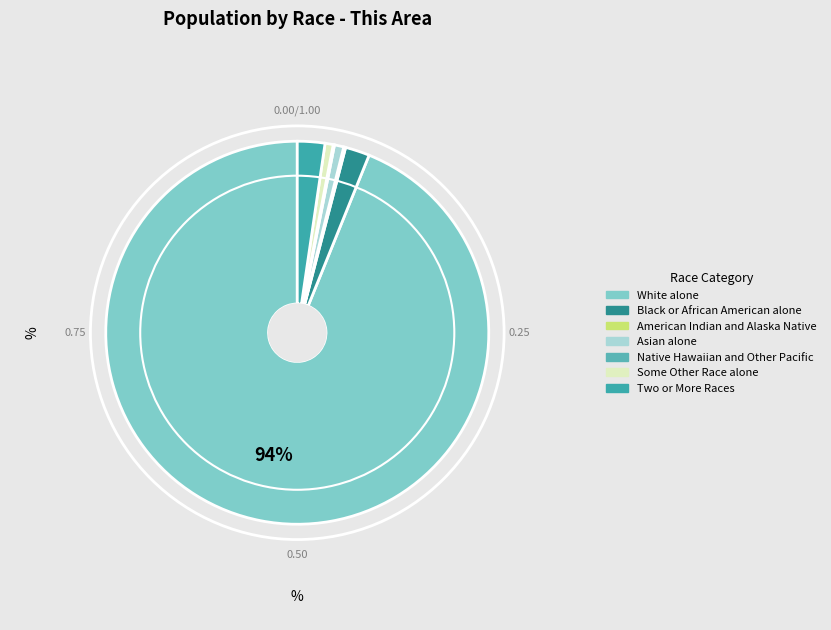

What is the total percentage of White alone and Black or African American alone?

95.9%